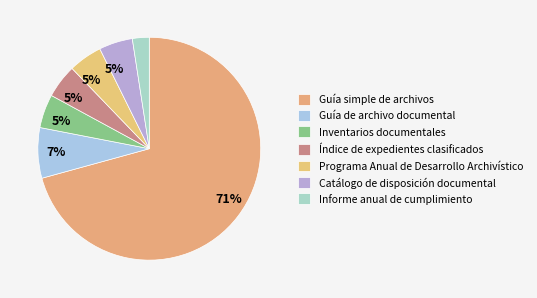

Which slice represents more than half of the pie?

Guía simple de archivos